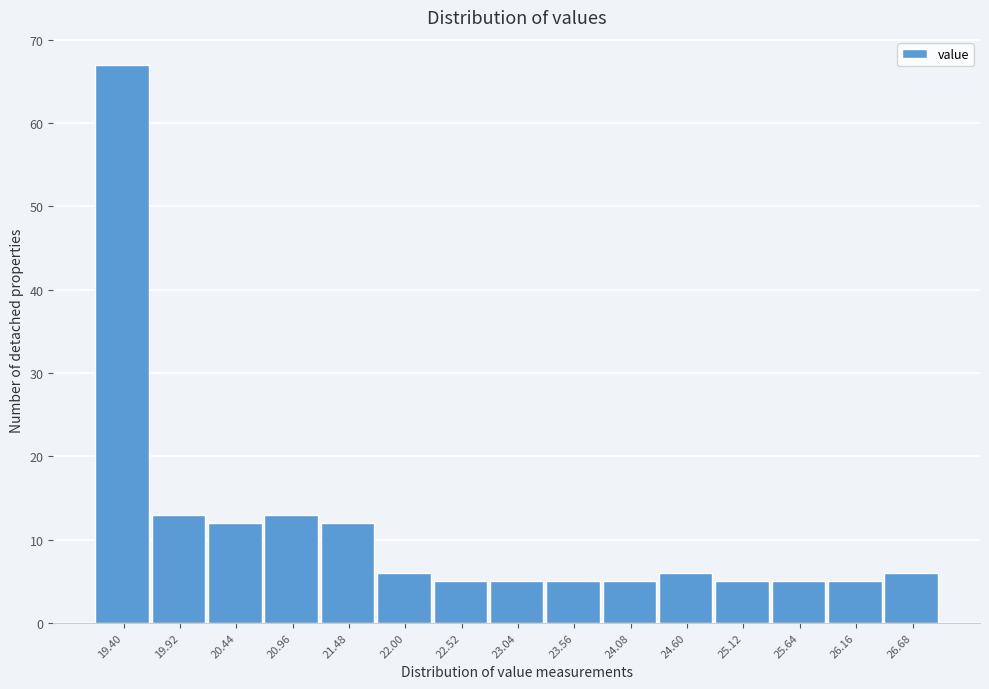

Reading left to right, list all the values displayed in this chart.

19.40=67	19.92=13	20.44=12	20.96=13	21.48=12	22.00=6	22.52=5	23.04=5	23.56=5	24.08=5	24.60=6	25.12=5	25.64=5	26.16=5	26.68=6